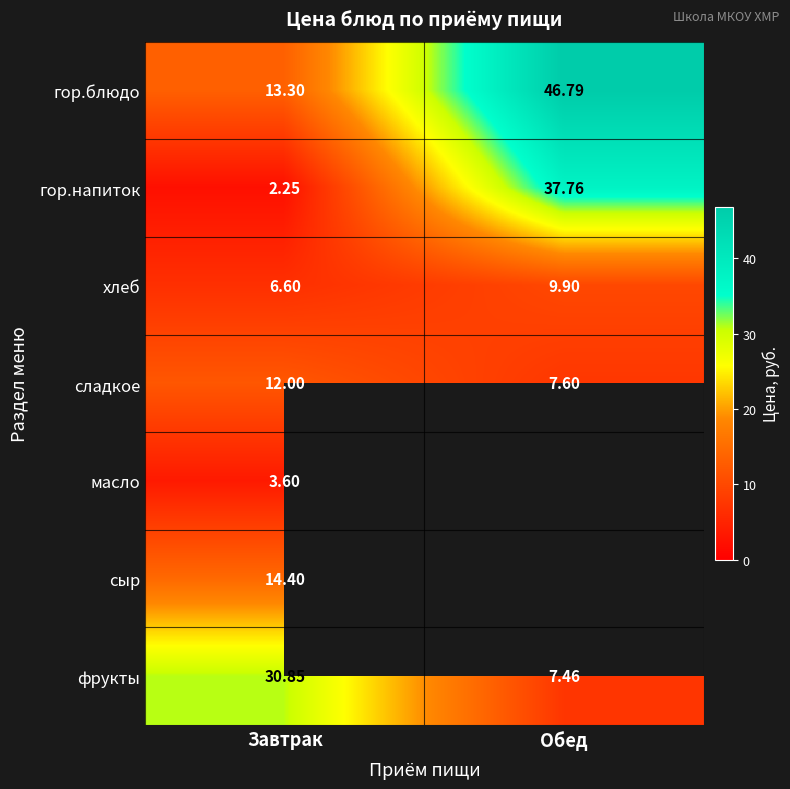

Which category has the lowest value in the фрукты series?

Обед